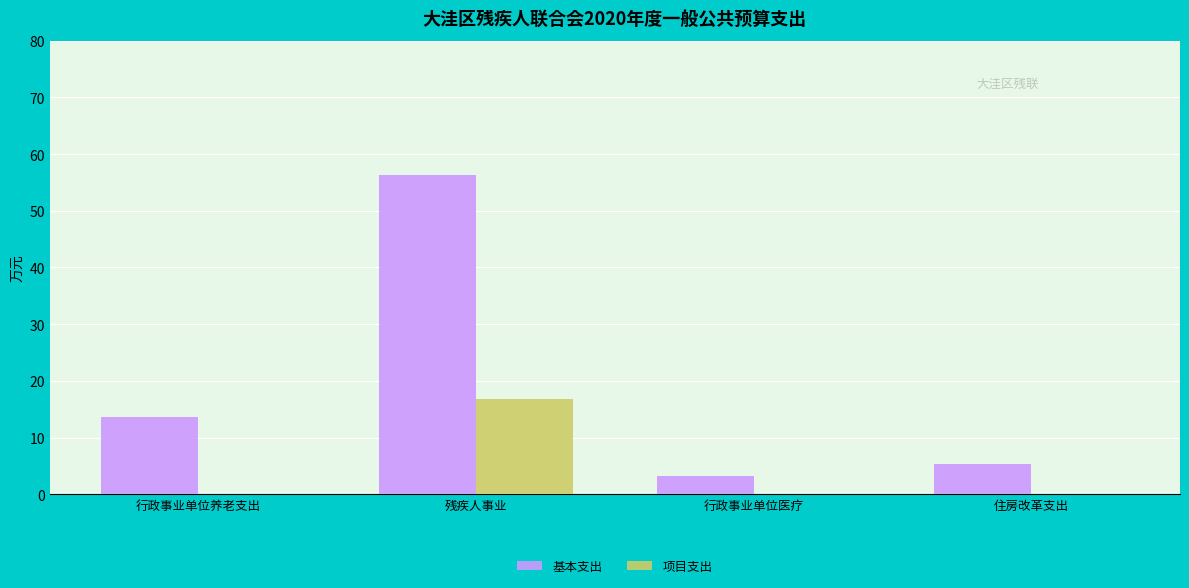

How many values in the 基本支出 series exceed 13?

2